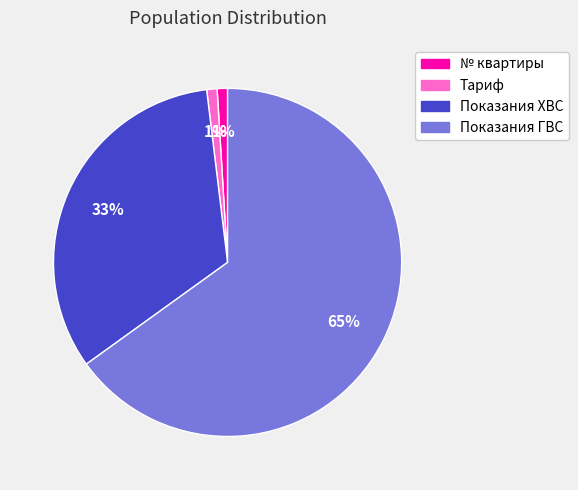

Does Тариф account for over 50% of the chart?

No